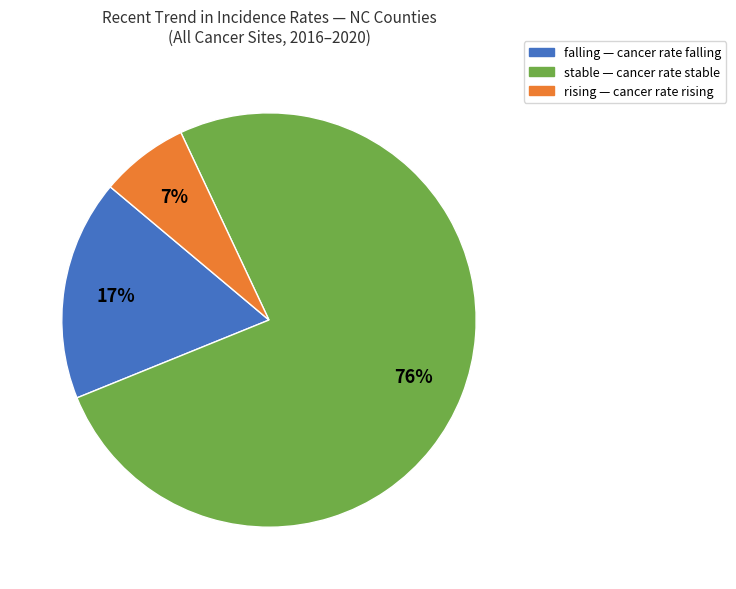

To the nearest percent, what is the average slice percentage?

33%